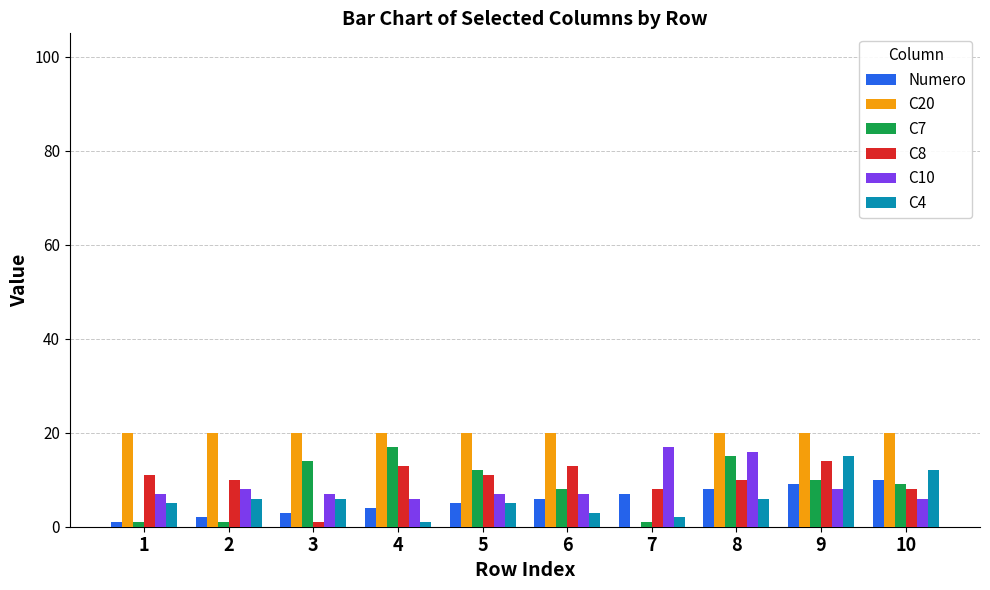

Which series has the widest spread of values?

C20